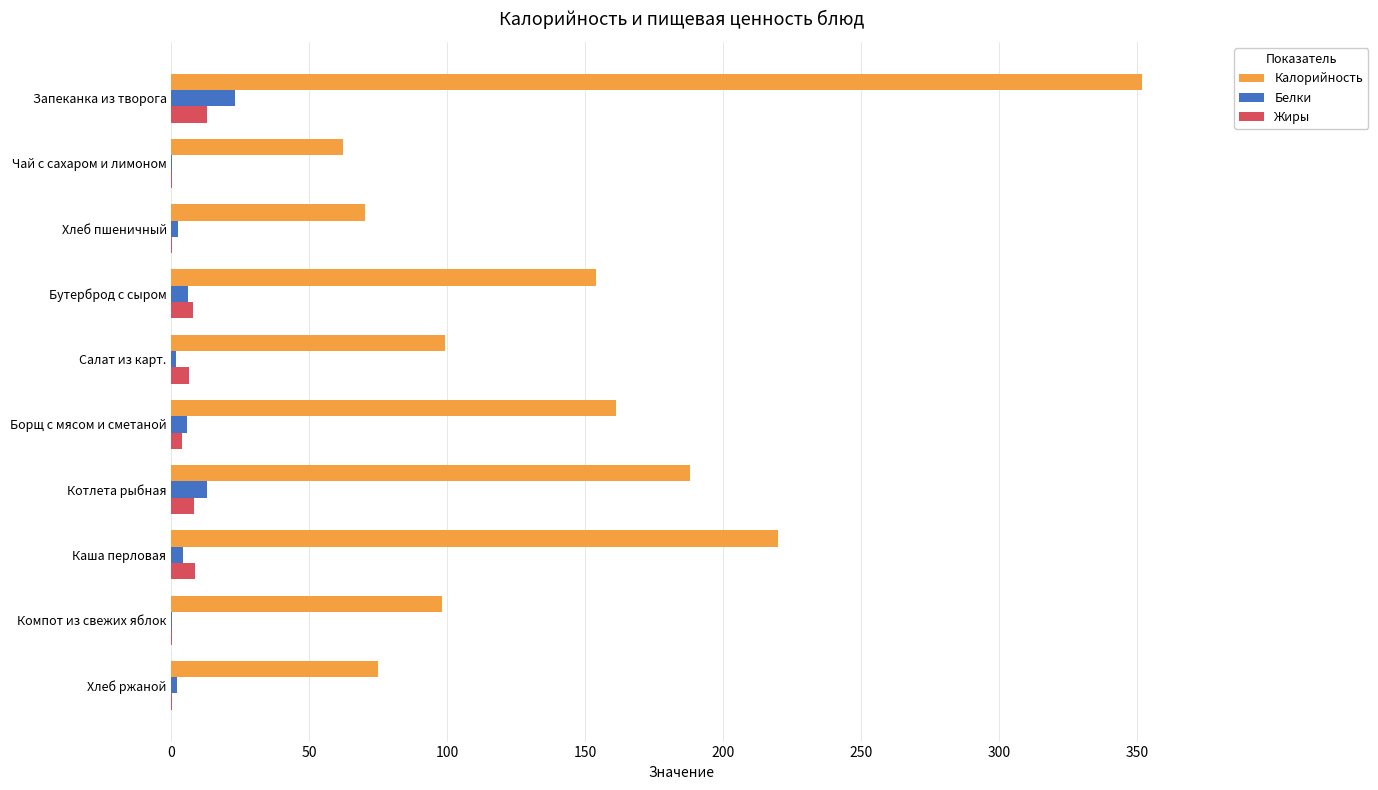

What is the sum of all Калорийность values?

1479.1